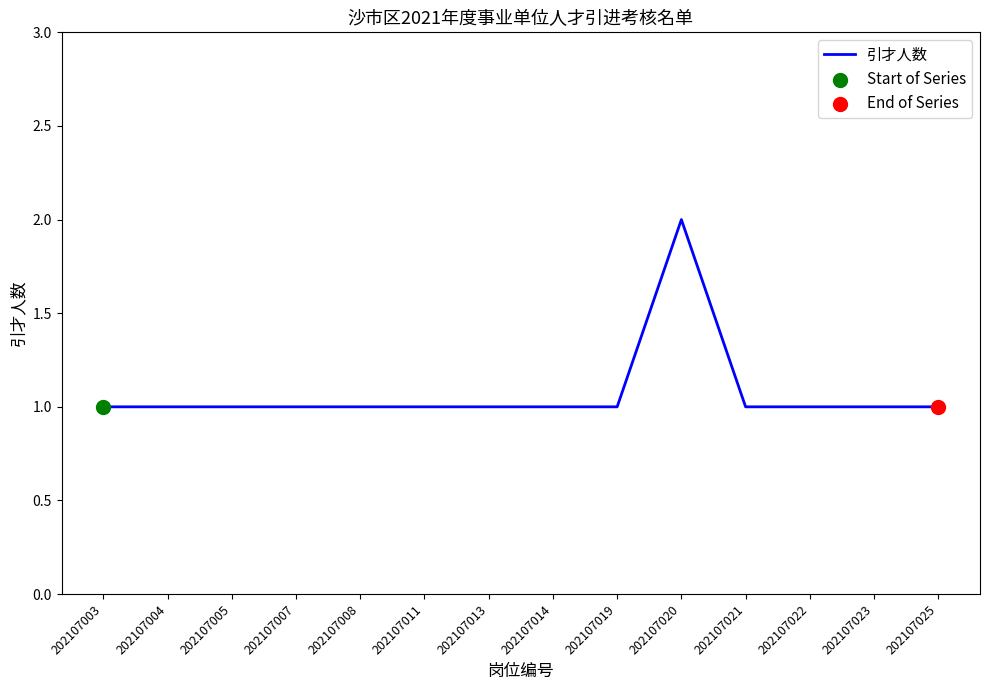

What is the ratio of the value at 202107025 to the value at 202107007?

1.0